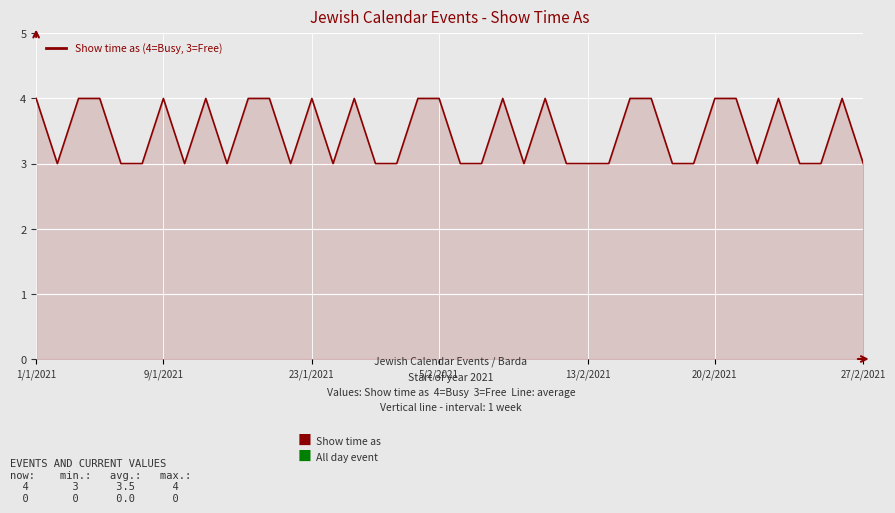

Reading right to left, transcribe all the data shown in this chart.

3	4	3	3	4	3	4	4	3	3	4	4	3	3	3	4	3	4	3	3	4	4	3	3	4	3	4	3	4	4	3	4	3	4	3	3	4	4	3	4